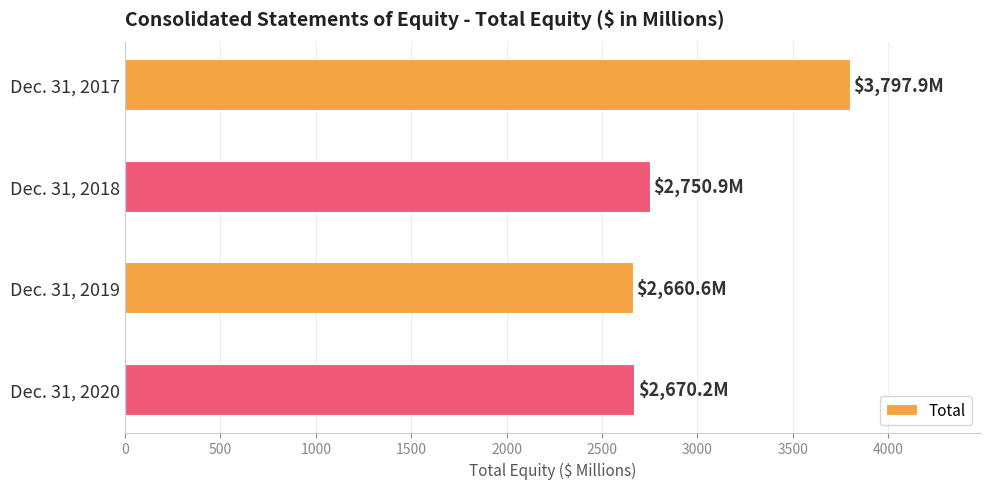

Are the bars grouped side by side (vs. stacked)?

No